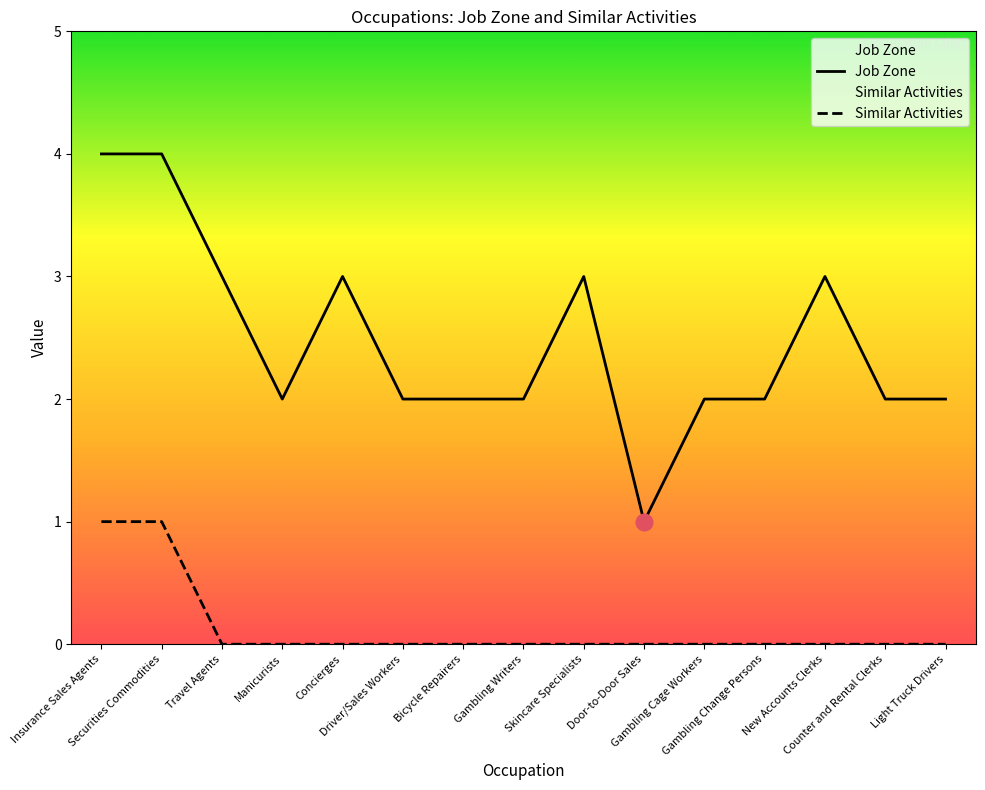

What value does the Job Zone series have at Door-to-Door Sales?

1